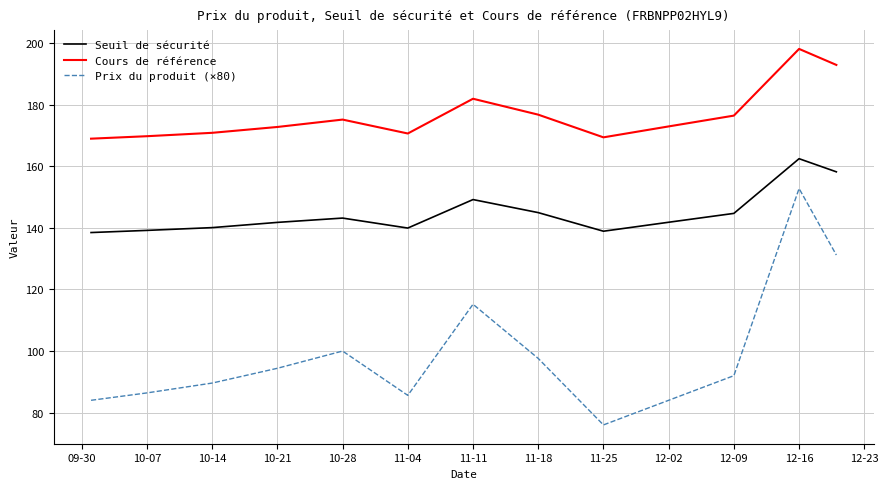

List the series in order of their overall mean, highest first.

Cours de référence, Seuil de sécurité, Prix du produit (×80)